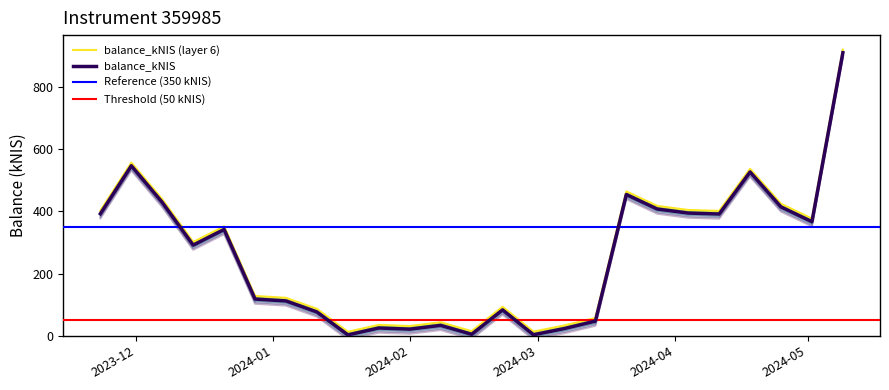

True or false: balance_kNIS (layer 6) and balance_kNIS intersect in this chart.

False